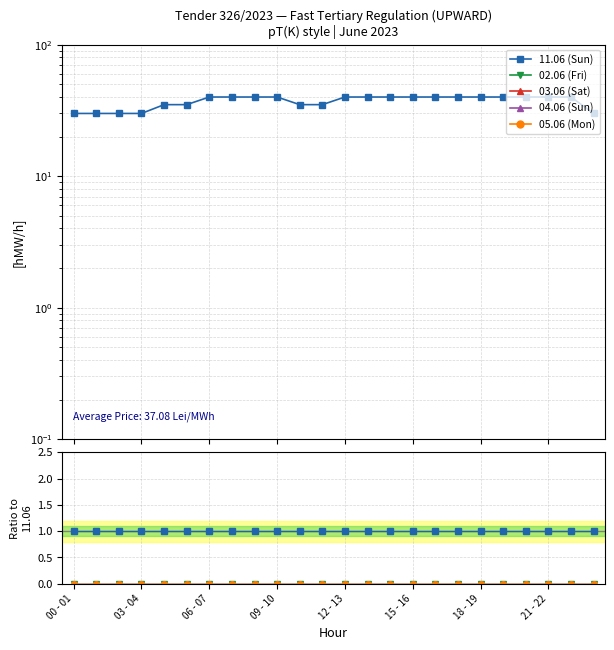

The value of 11.06 (Sun) at 8 is 0. True or false?

False